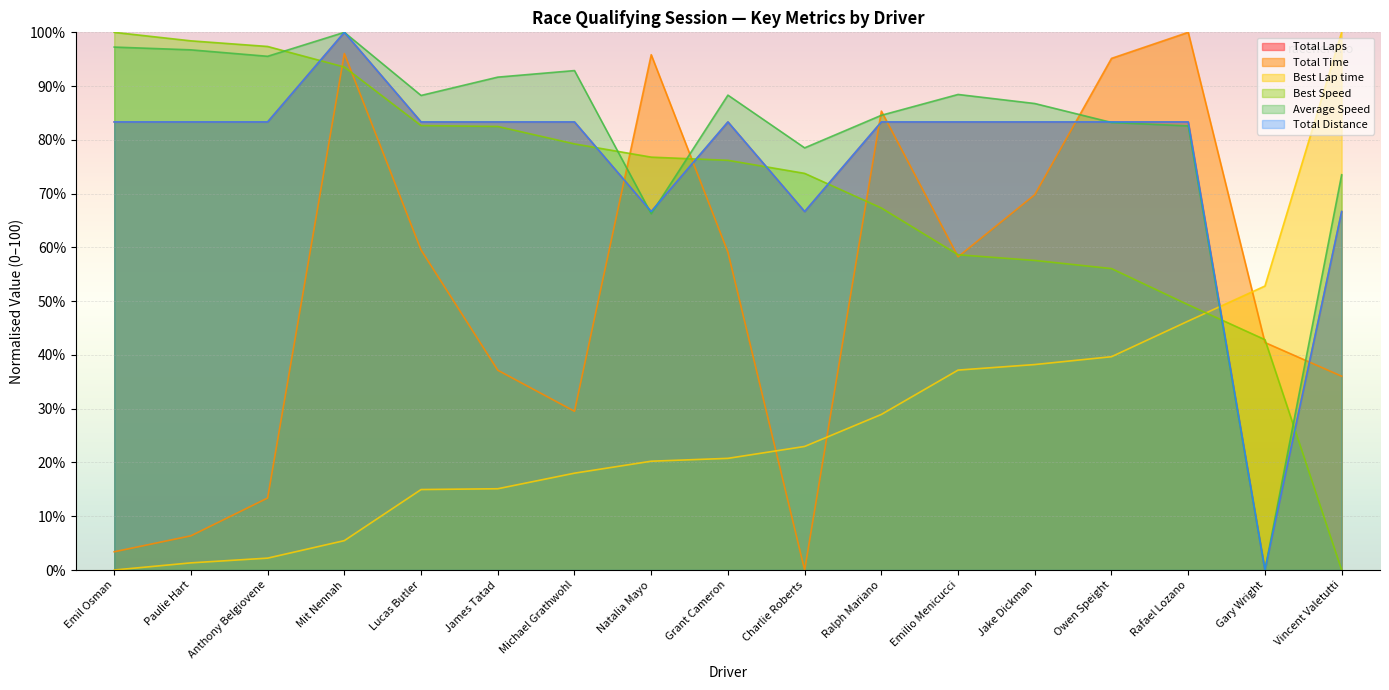

What is the difference between the second highest and second lowest values in the Best Speed series?

55.6